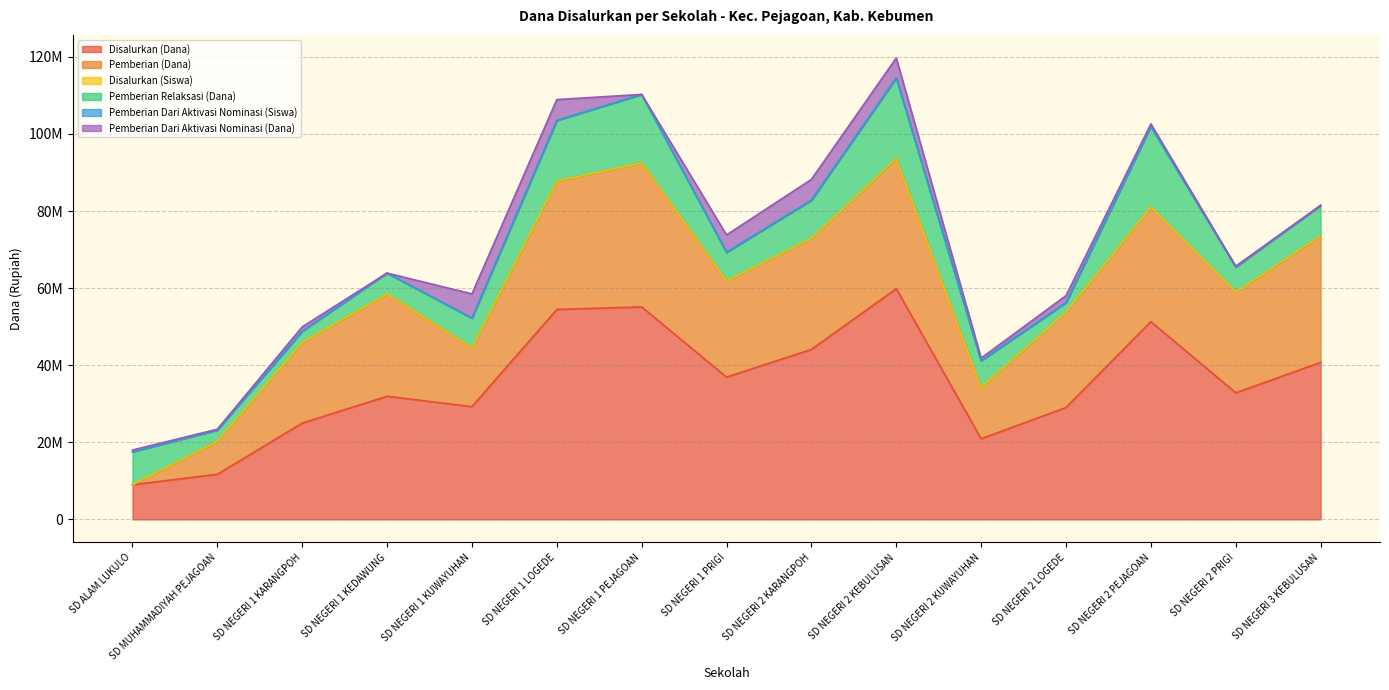

What is the difference between the second highest and minimum values in the Disalurkan (Dana) series?

46125000